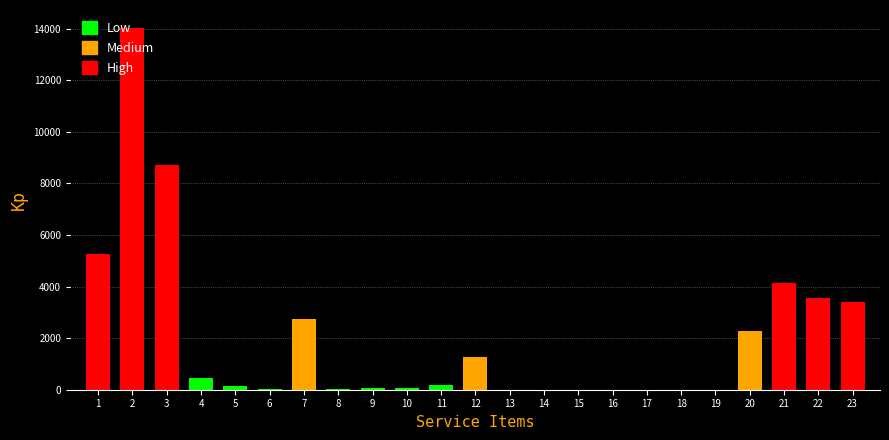

Is it true that the value at 7 is 3984.9?

False